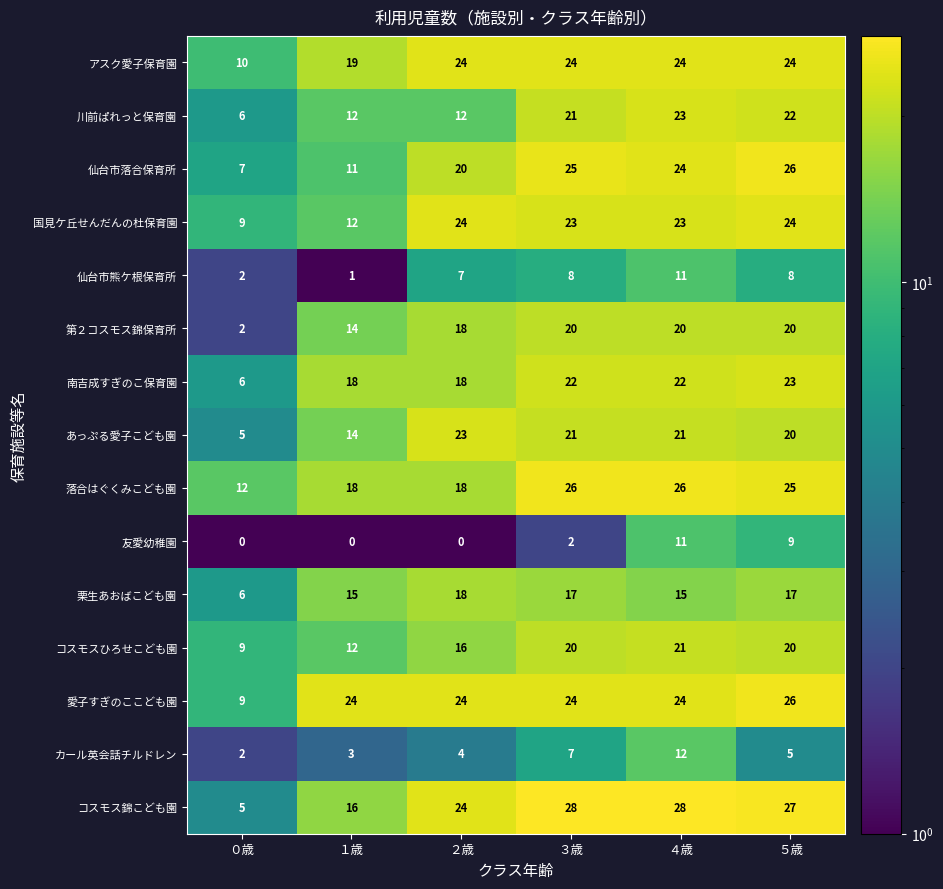

What is the total value across all series at ２歳?

250